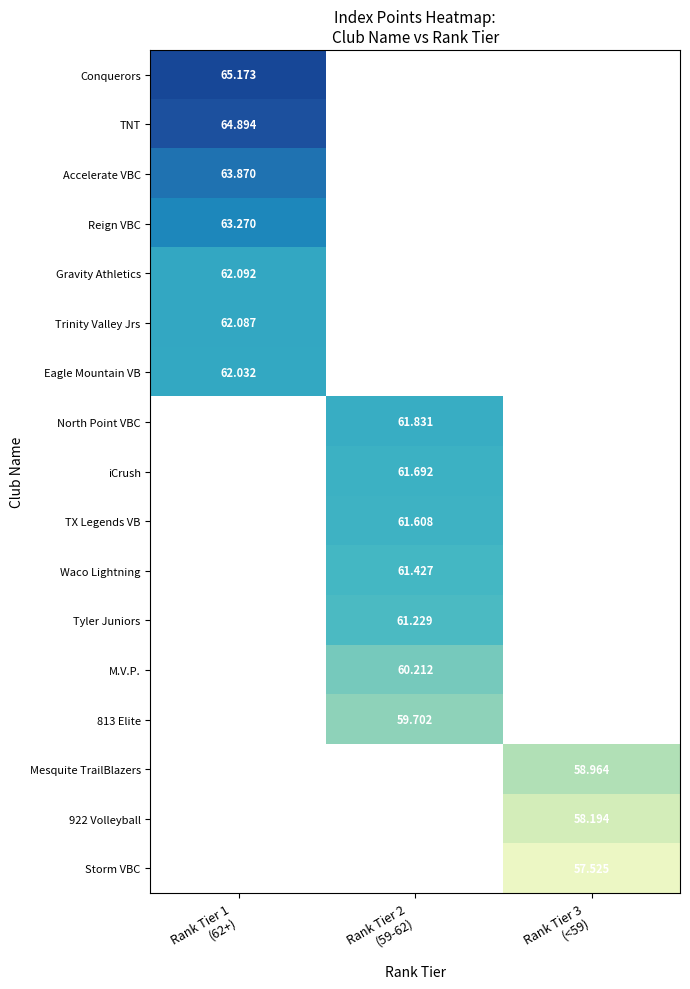

What is the lowest value of the Eagle Mountain VB series?

62.0